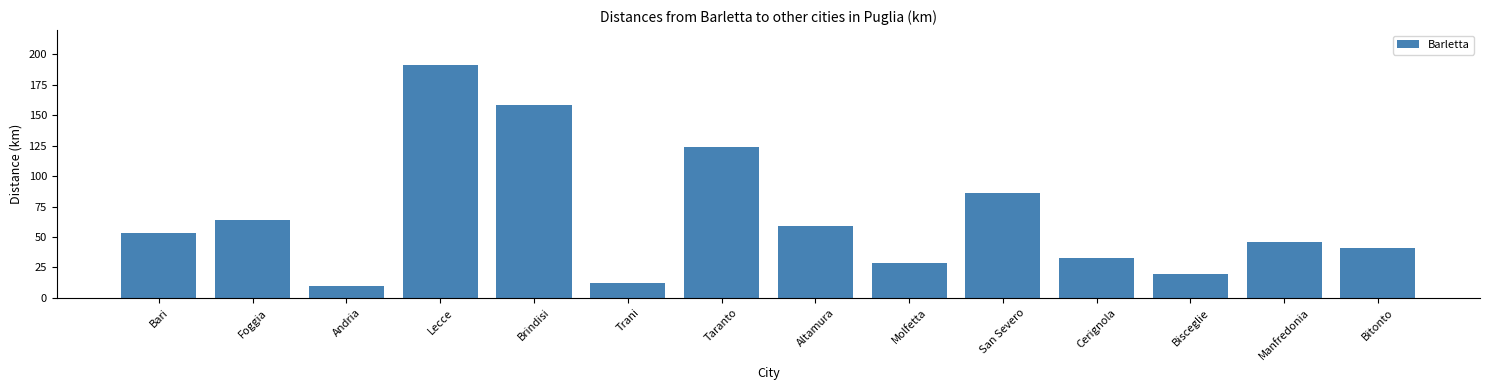

Reading left to right, what are all the values shown in this chart?

53	64	10	191	158	12	124	59	29	86	33	20	46	41